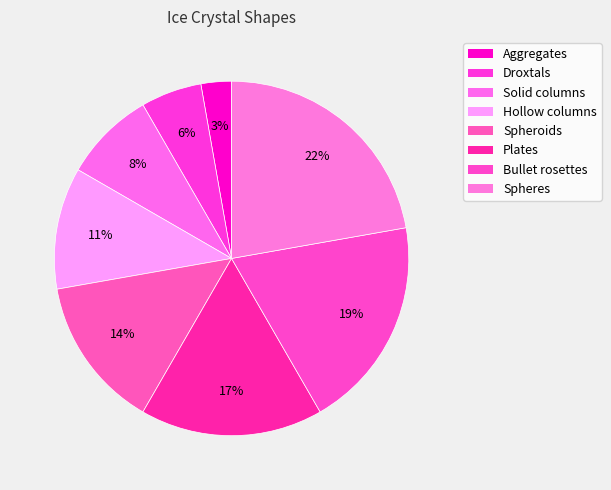

How many slices are in this pie chart?

8